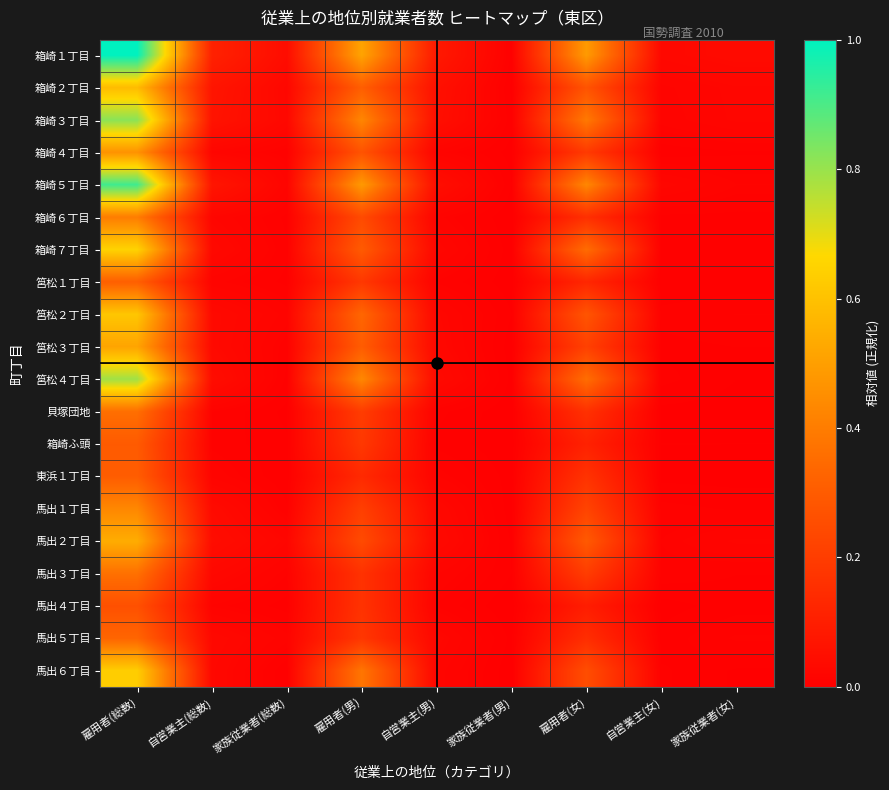

What is the total value across all series at 自営業主(女)?

0.2